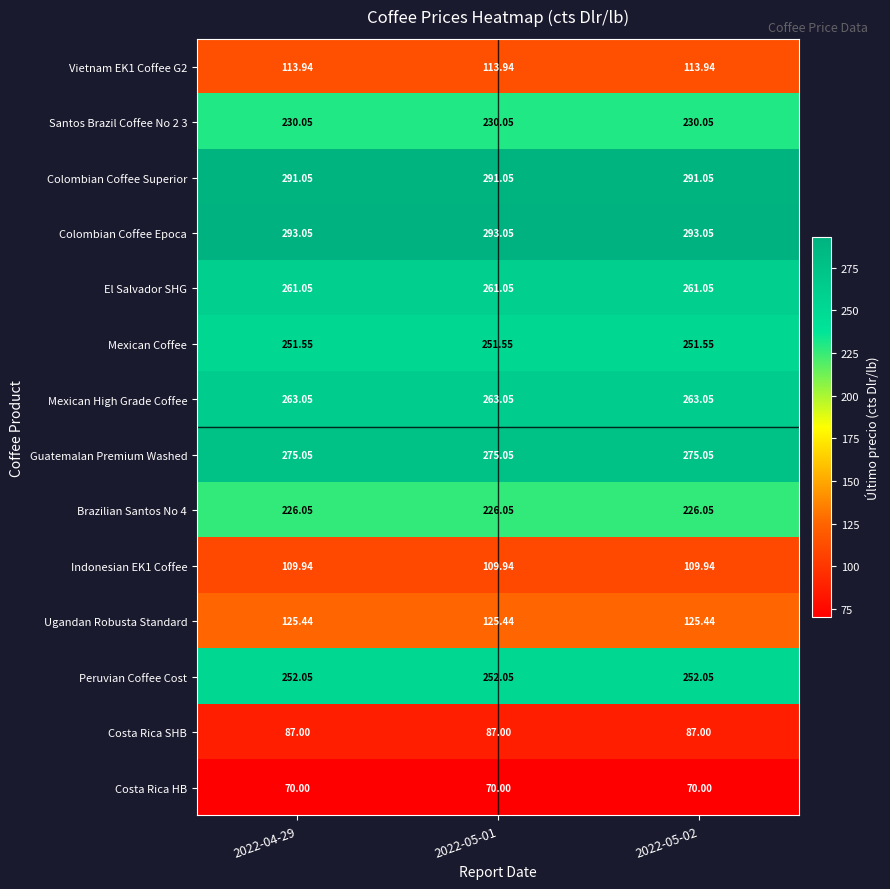

Is the value of Costa Rica SHB at 2022-05-01 greater than the value of El Salvador SHG at 2022-05-02?

No